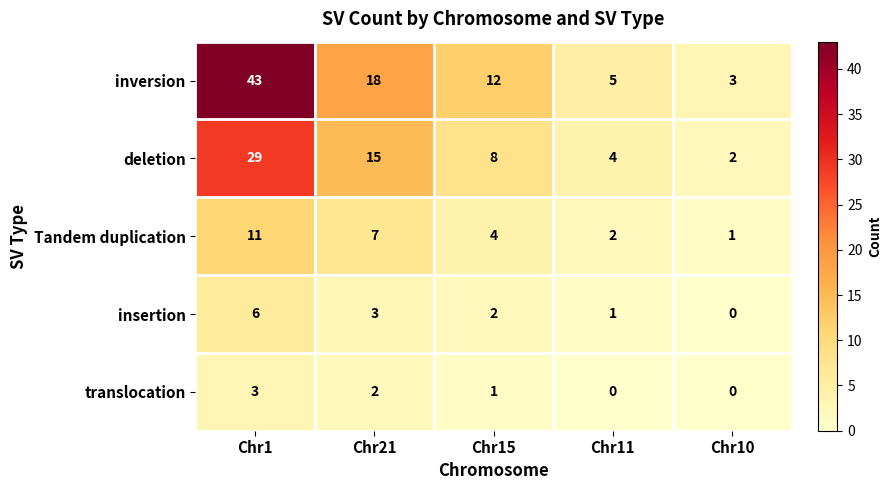

Is it true that insertion equals 3 at Chr1?

False